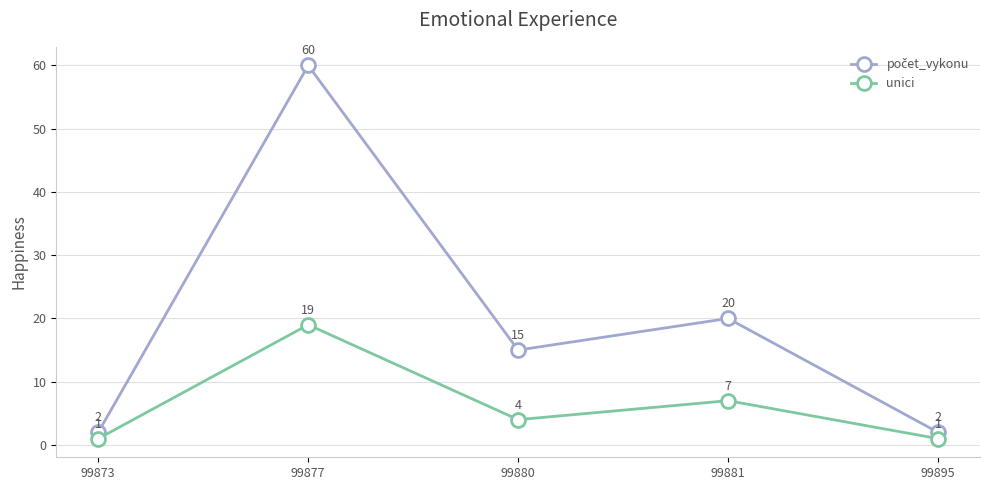

What is the average value of the unici series?

6